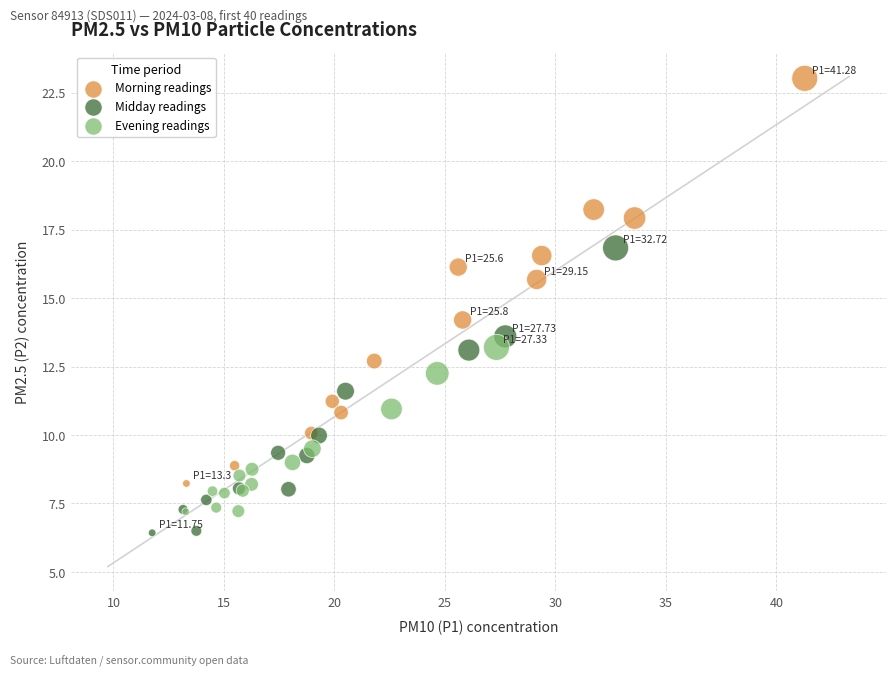

Which series reaches the maximum Y coordinate?

Morning readings